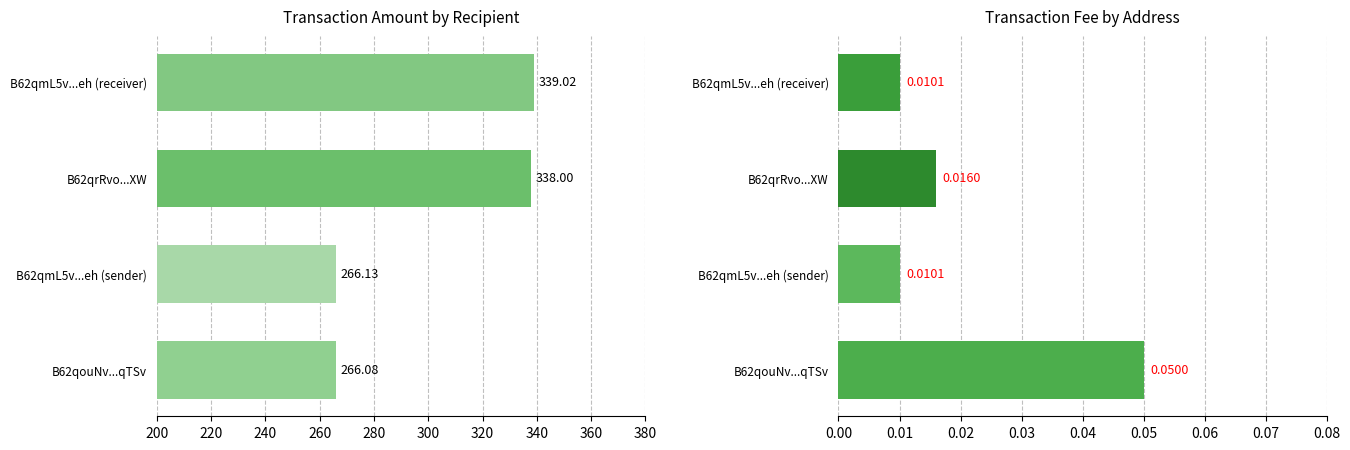

Are the bars horizontal?

Yes